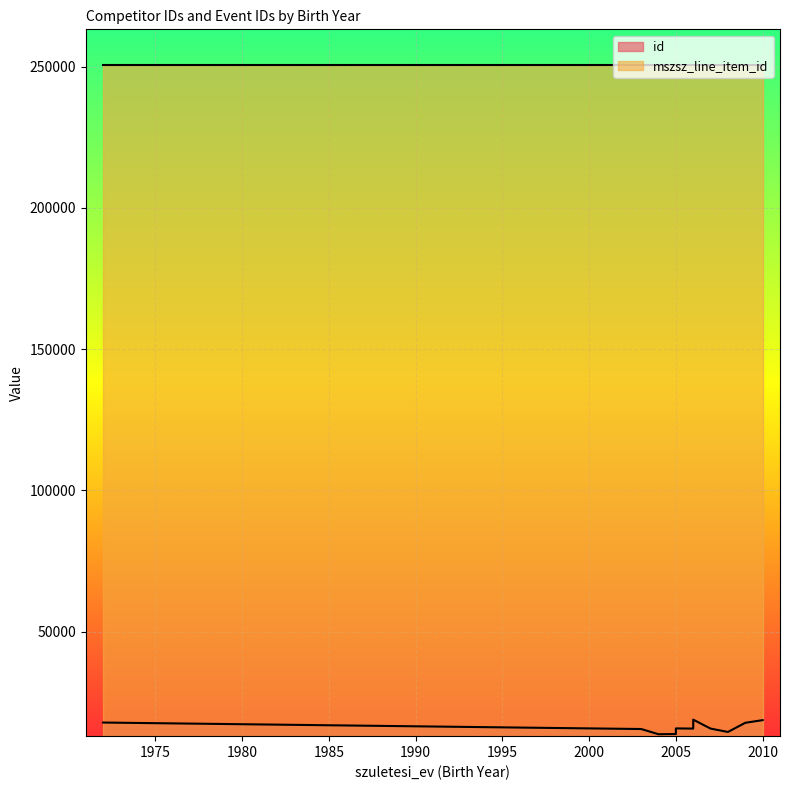

What is the average value of the id series?

16067